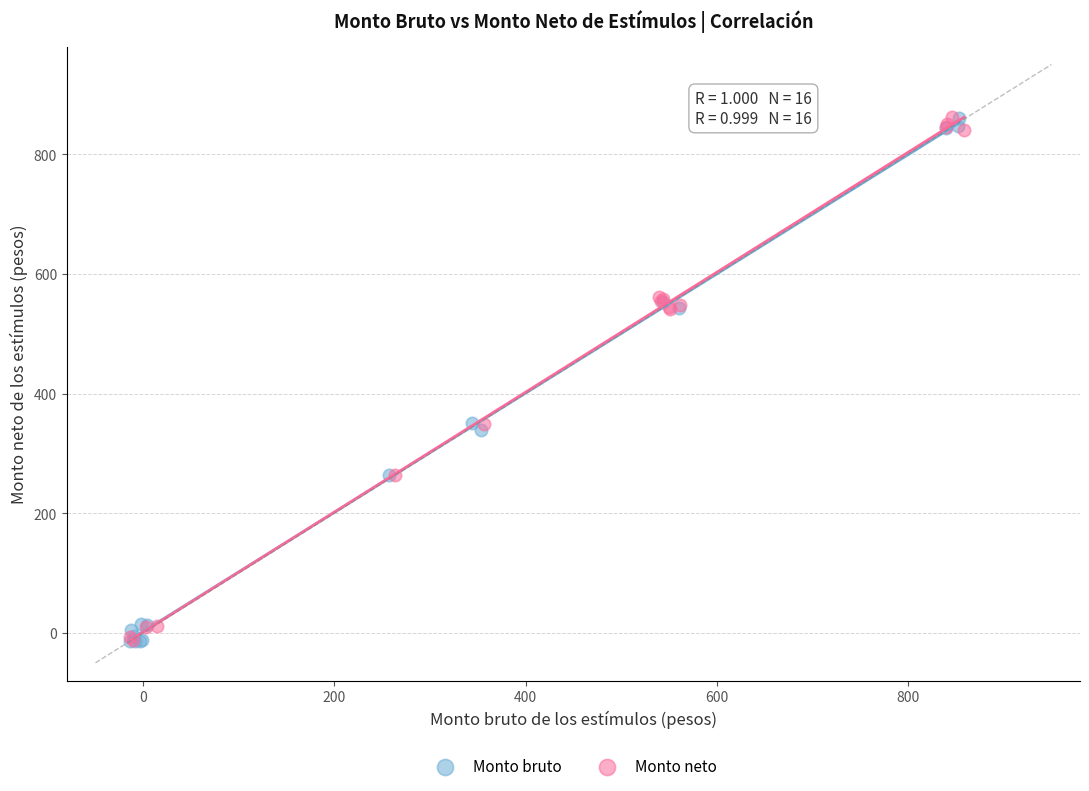

What are all the series names shown in the legend?

Monto bruto, Monto neto